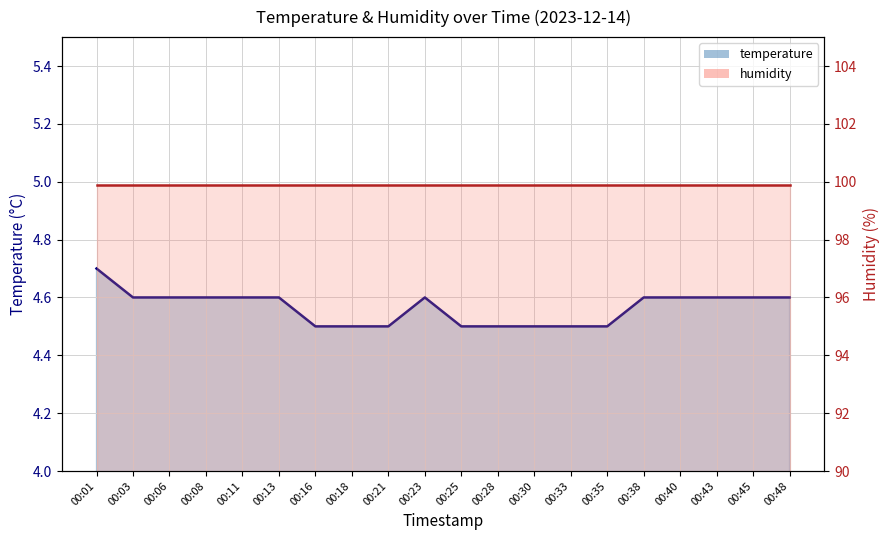

The chart shows a value of 1.1 at 00:48. True or false?

False